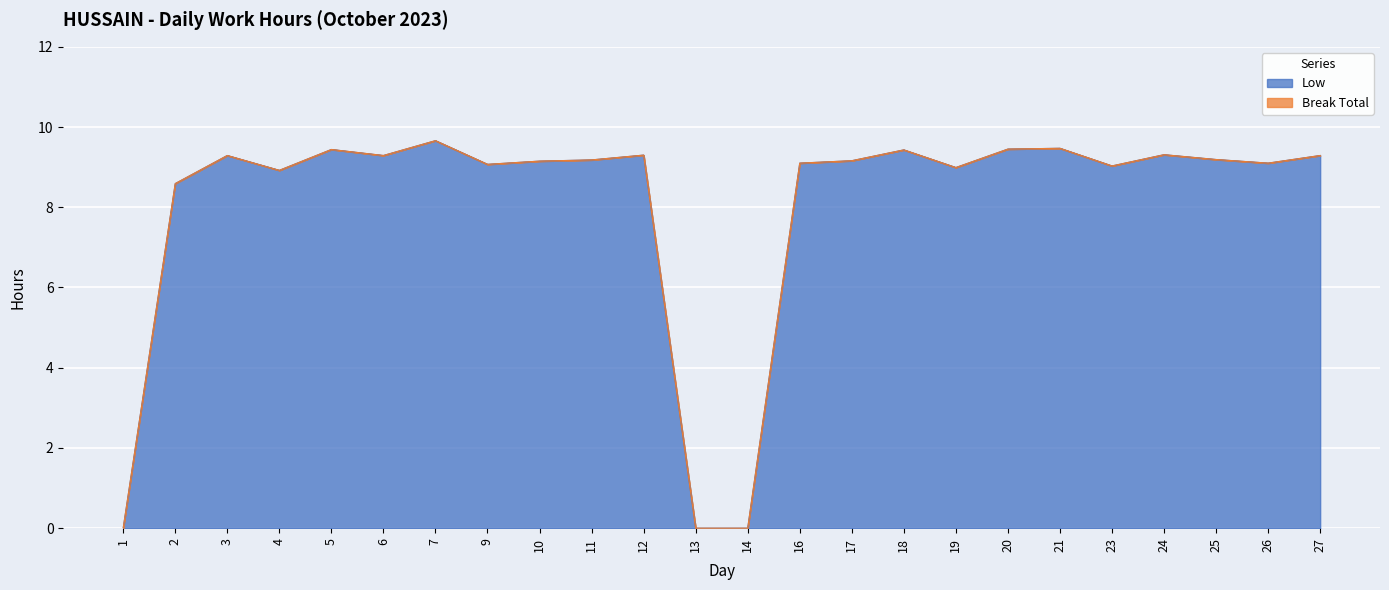

What is the difference between the maximum and minimum values?

9.7